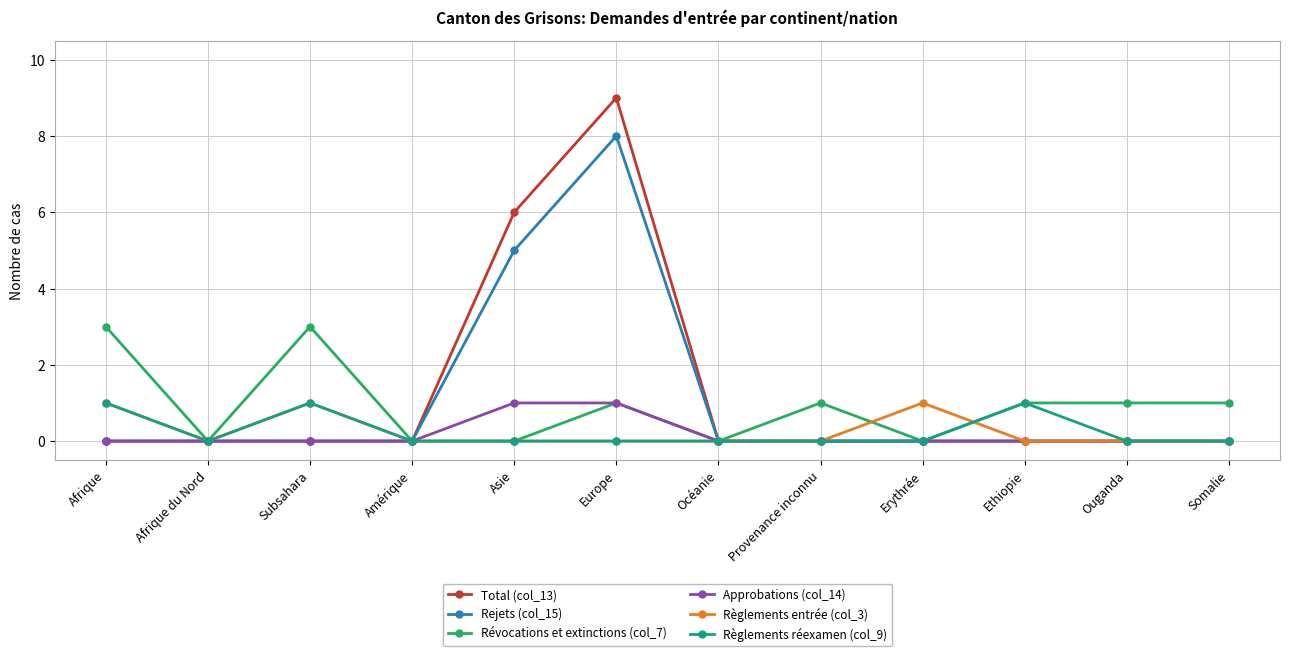

What is the sum of the Révocations et extinctions (col_7) values at Ethiopie and Amérique?

1